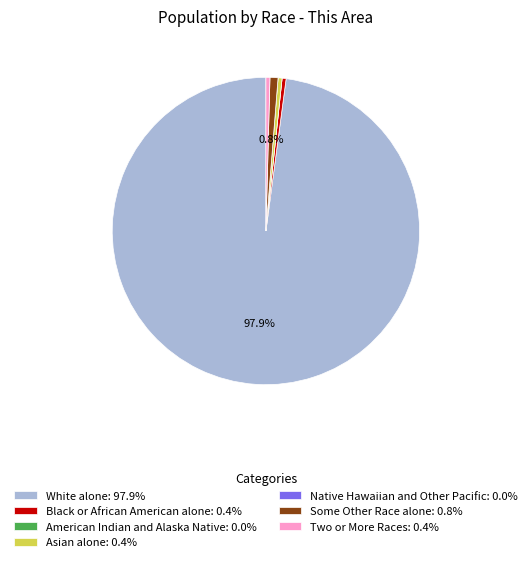

Is there a majority slice in this chart?

Yes